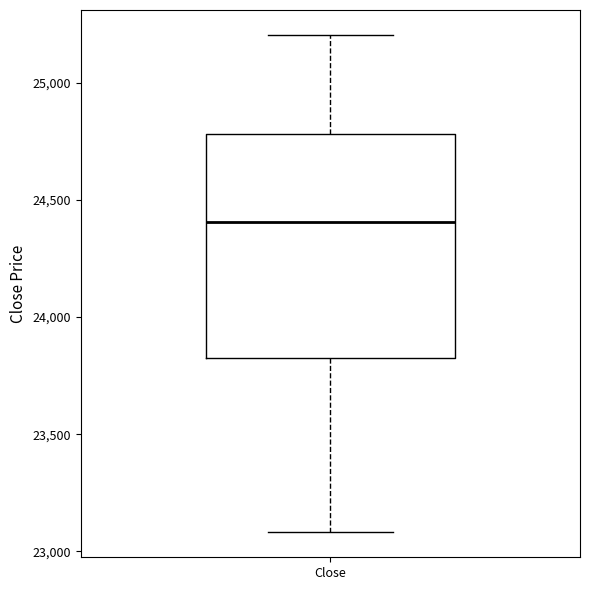

Read this box plot against the y-axis: the position of the median line, the range covered by the box, and the ends of both whiskers. The values are not printed on the chart, so give them approximately, as read against the axis.

median 24400, box 23800 to 24800, whiskers 23100 to 25200